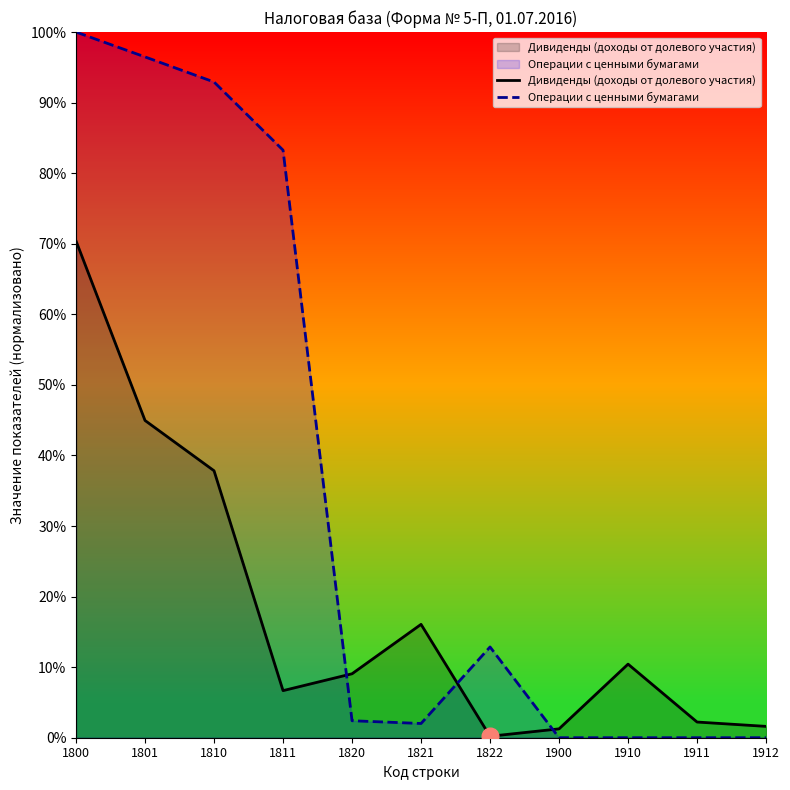

How many lines are shown in the chart?

2